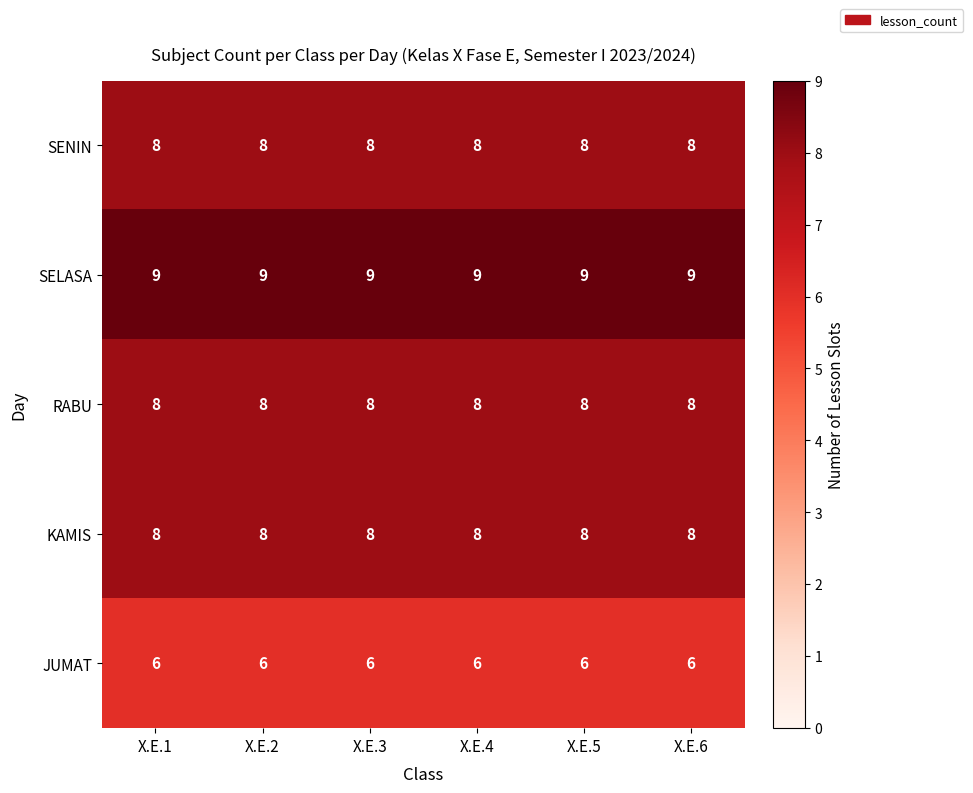

The SENIN series shows 8 at X.E.5. True or false?

True